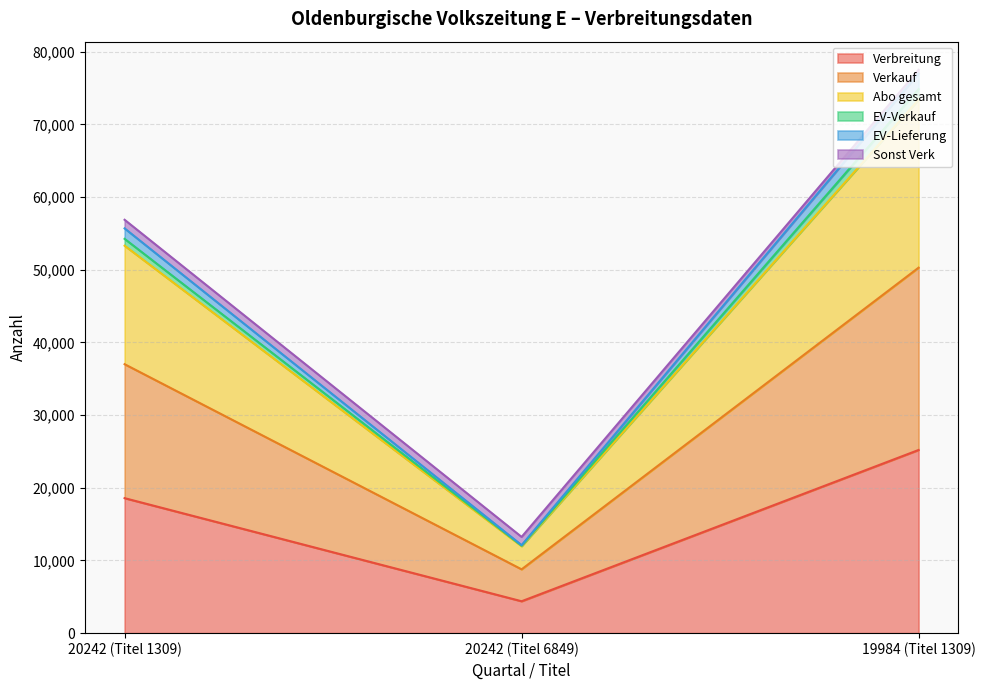

What is the smallest value displayed?

4391